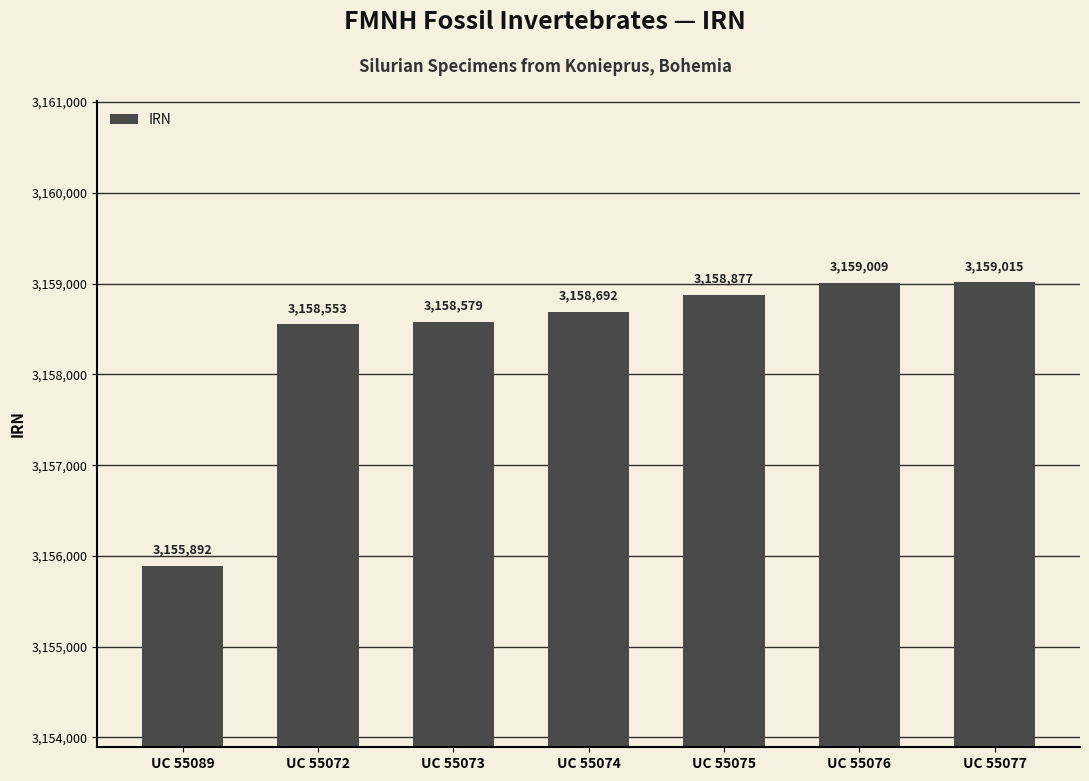

What is the label of the 1st bar from the left?

UC 55089